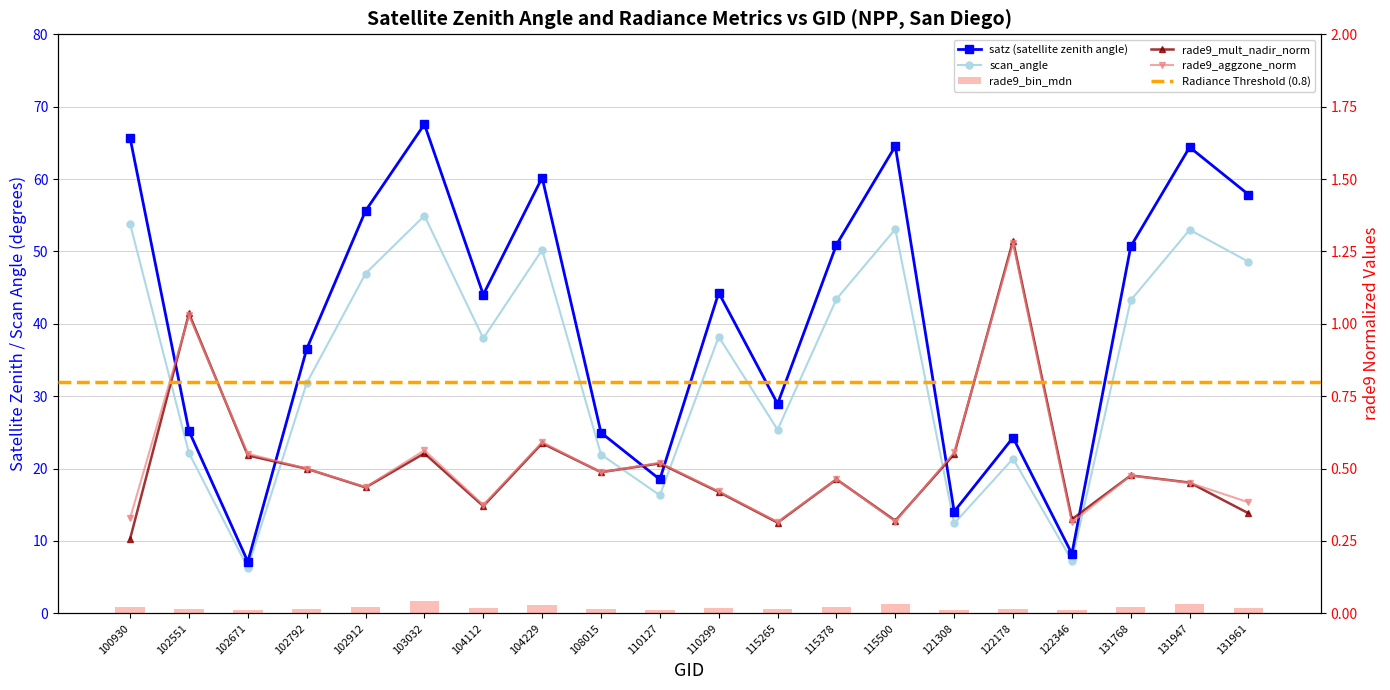

List the labels in order of satz value, smallest first.

102671, 122346, 121308, 110127, 122178, 108015, 102551, 115265, 102792, 104112, 110299, 131768, 115378, 102912, 131961, 104229, 131947, 115500, 100930, 103032